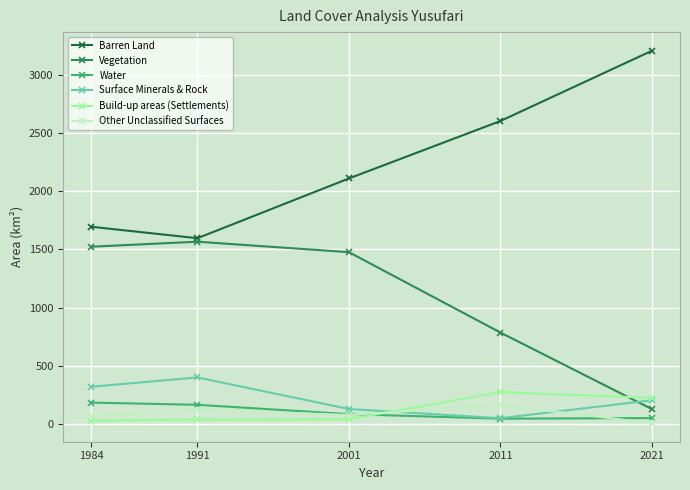

Where is Barren Land nearest to the value 2400?

2011